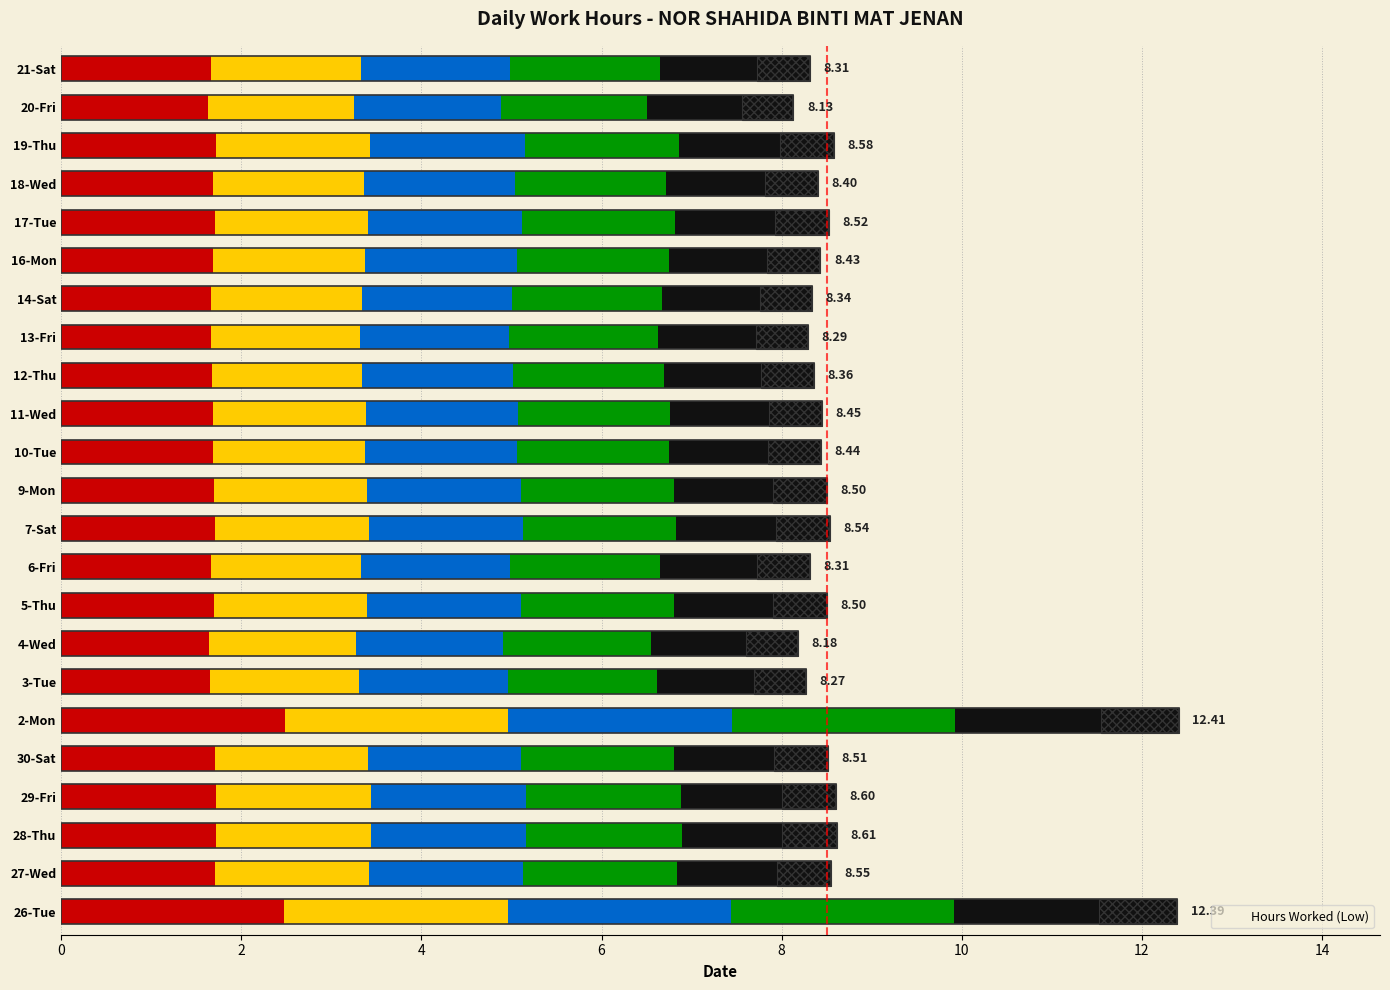

How many categories are shown in the chart?

23